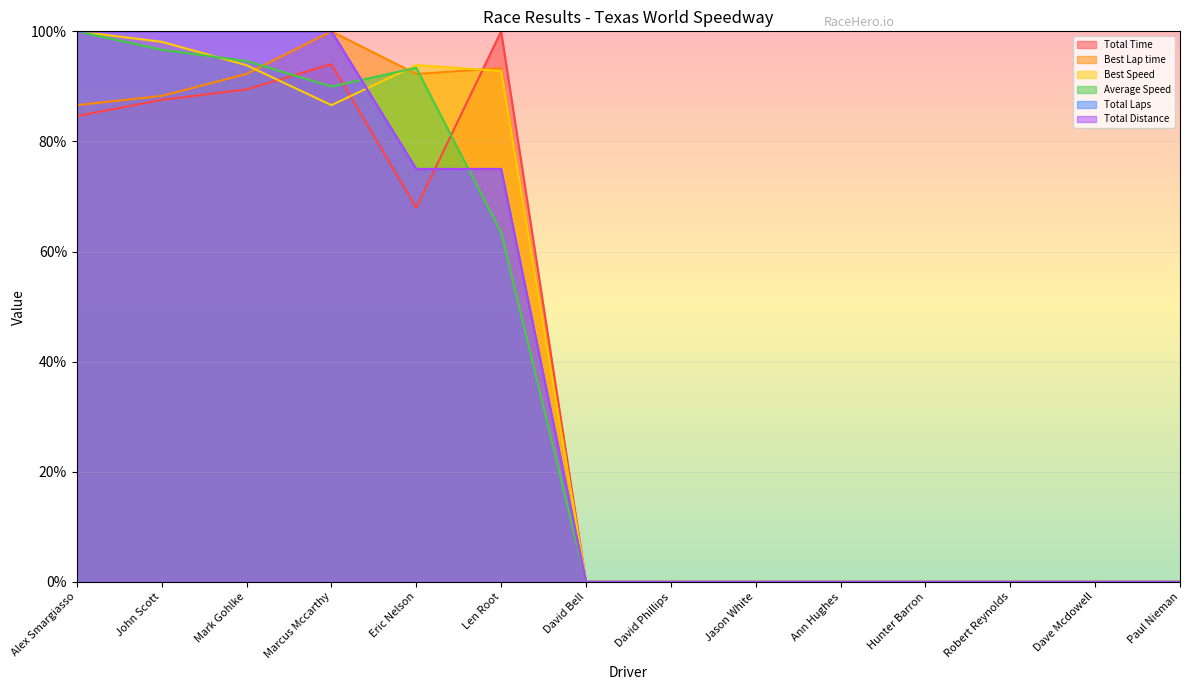

What are all the series names shown in the legend?

Total Time, Best Lap time, Best Speed, Average Speed, Total Laps, Total Distance